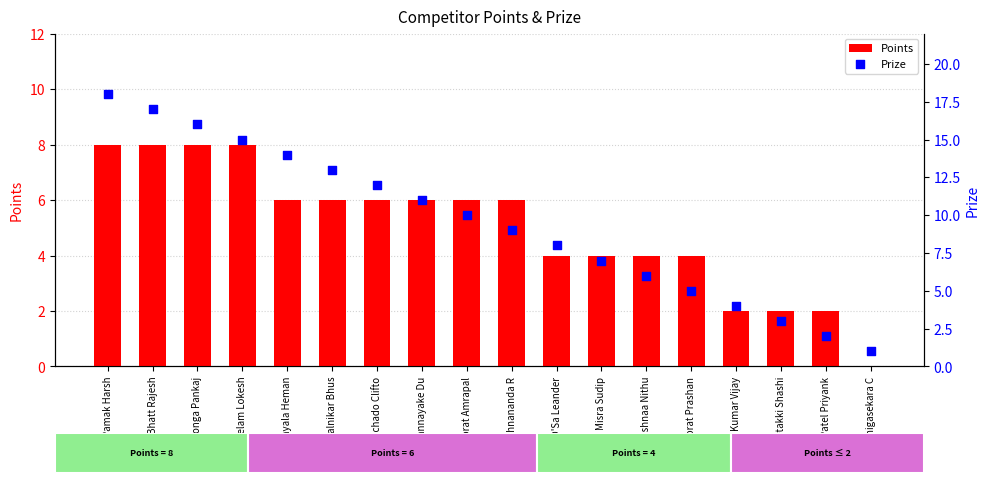

What is the total value across all series at Machado Clifto?

18